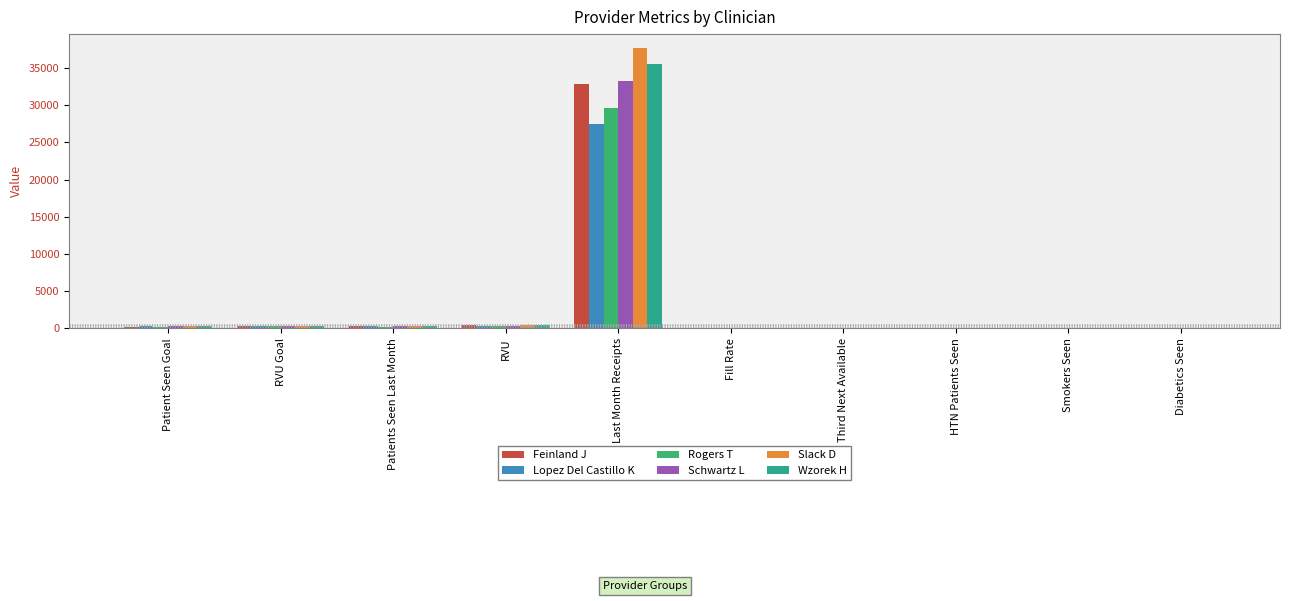

What is the greatest value displayed?

37643.2